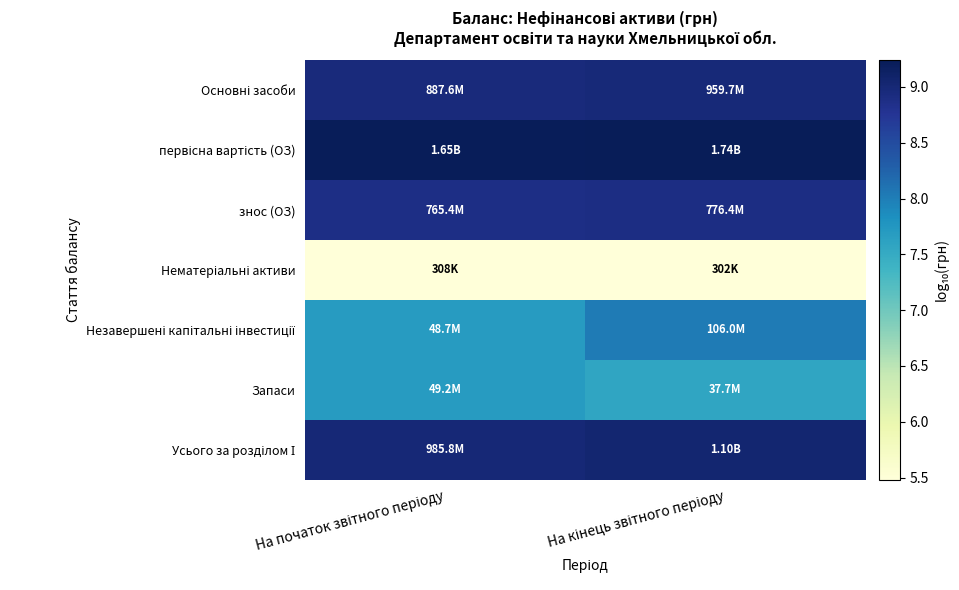

Which category has the lowest value across all series?

На кінець звітного періоду